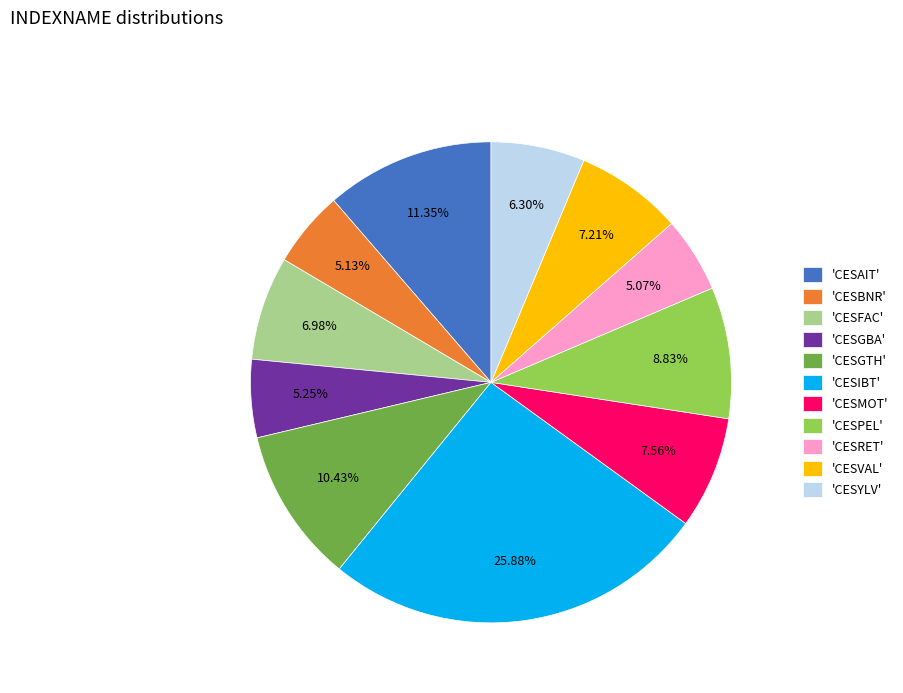

Do 'CESAIT' and 'CESIBT' together represent more than half of the pie?

No